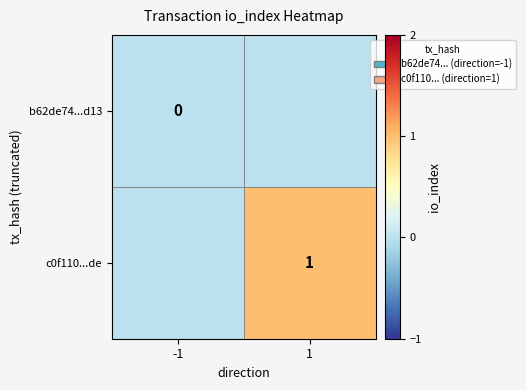

The value of c0f110...de at 1 is 2. True or false?

False